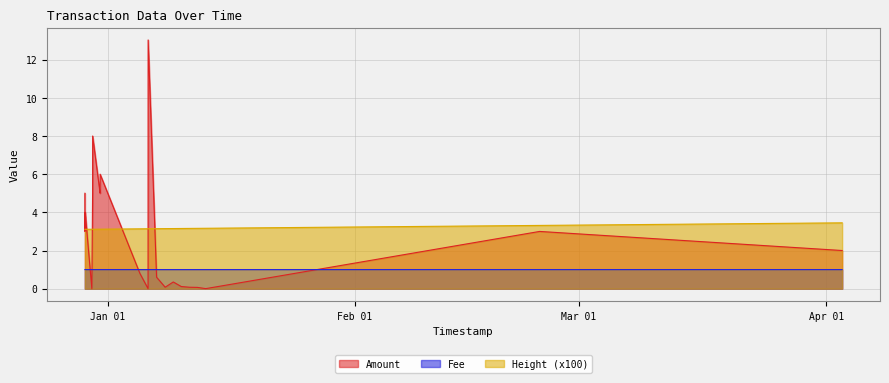

Is it true that Amount equals 3.1 at 2016-12-30 02:59:40?

False